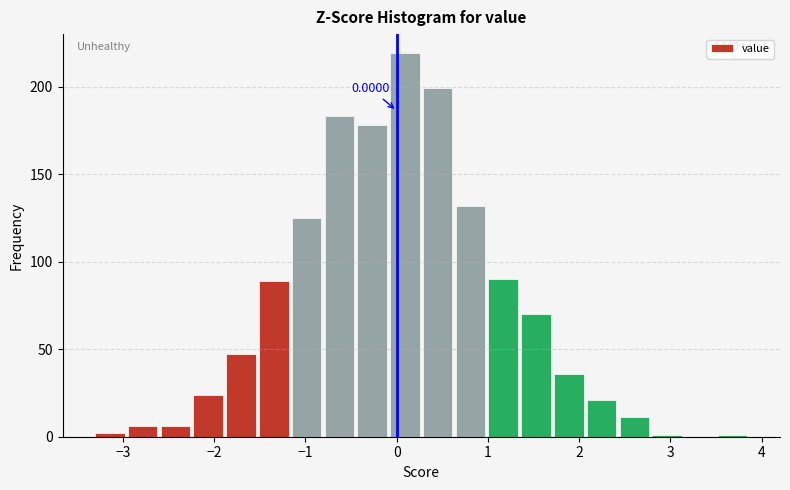

Around what value on the x-axis is the tallest bar? Give the approximate position of its centre, as read against the axis.

0.1